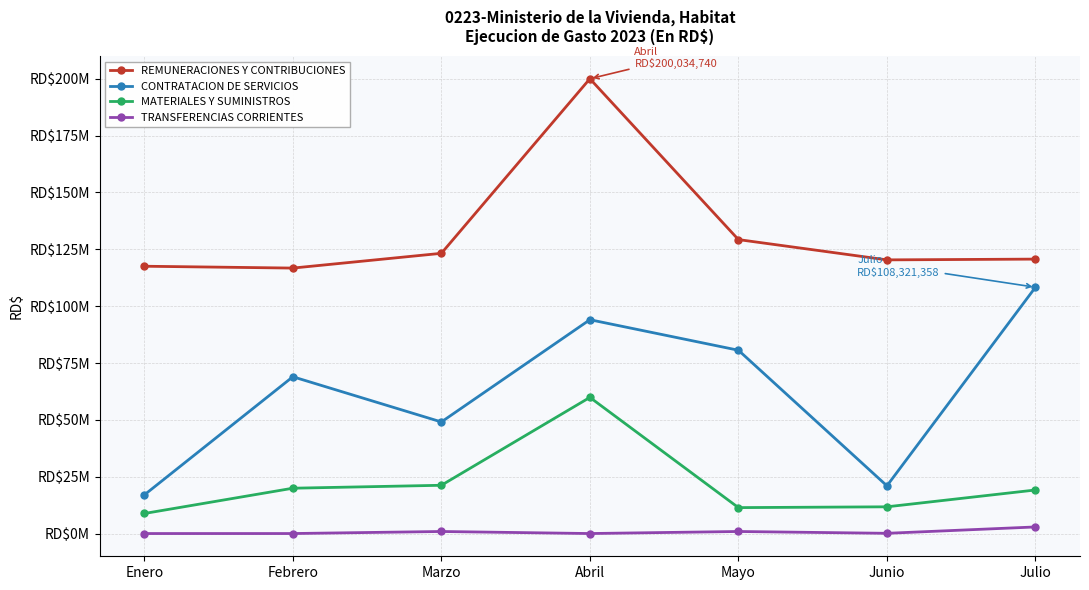

True or false: CONTRATACION DE SERVICIOS and REMUNERACIONES Y CONTRIBUCIONES cross at least once.

False